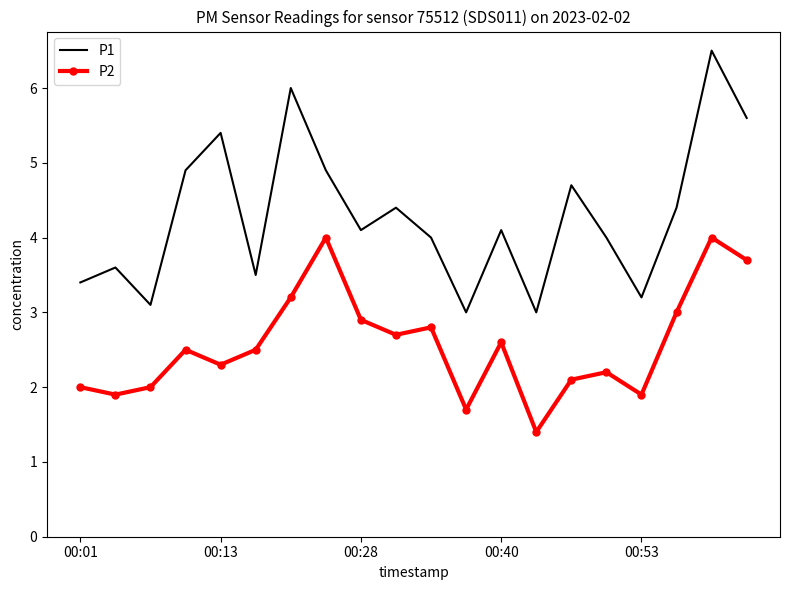

What is the greatest value displayed?

6.5